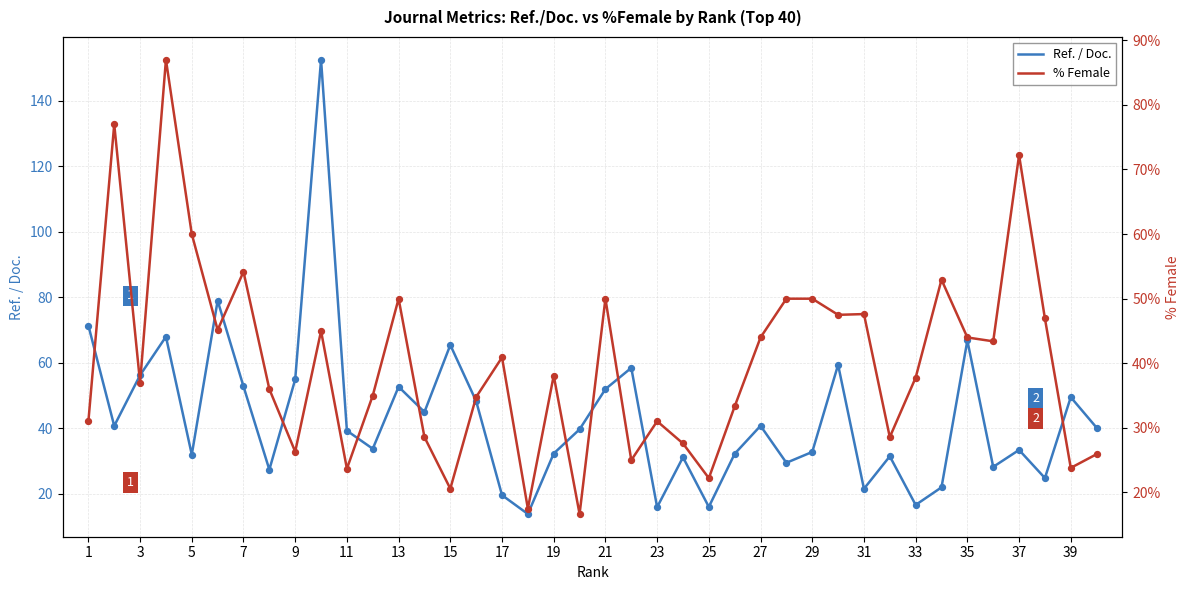

Which series reaches the minimum Y coordinate?

Ref. / Doc.